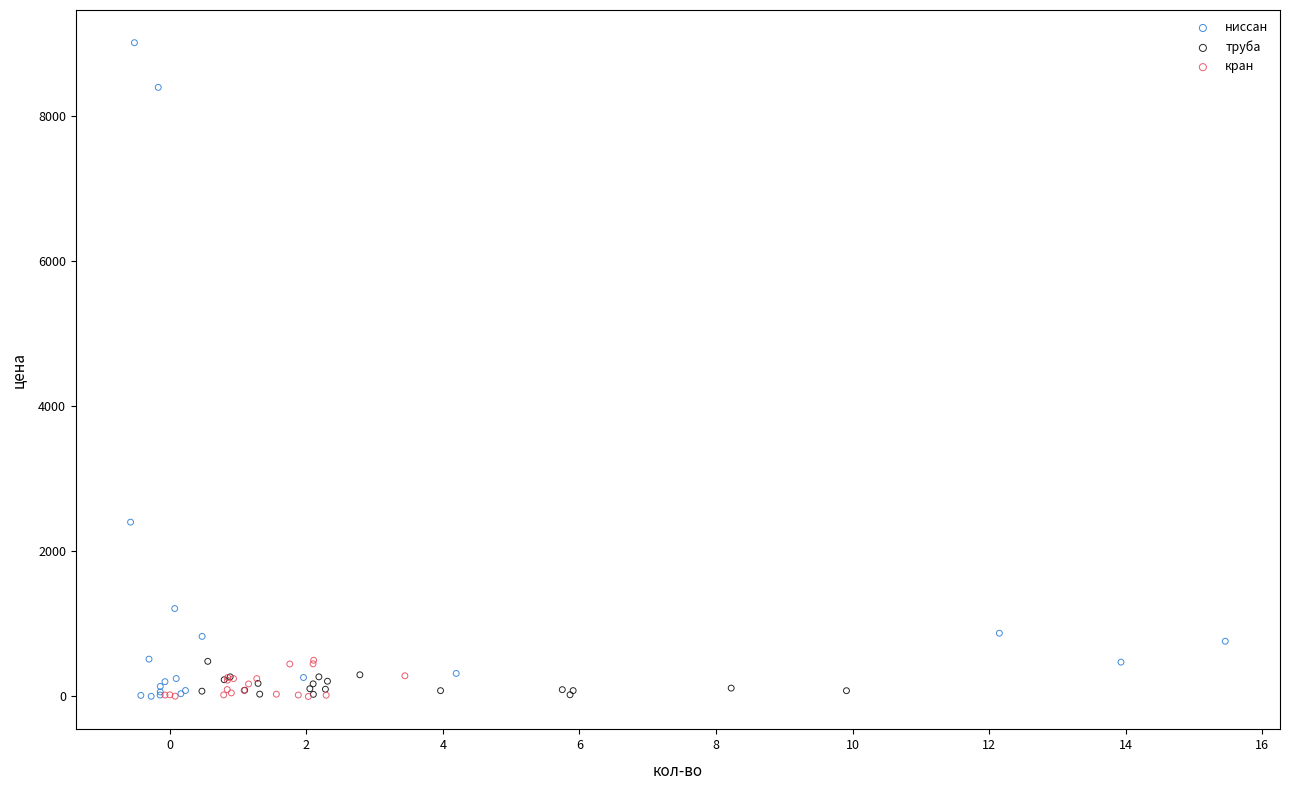

Which series reaches the maximum Y coordinate?

ниссан